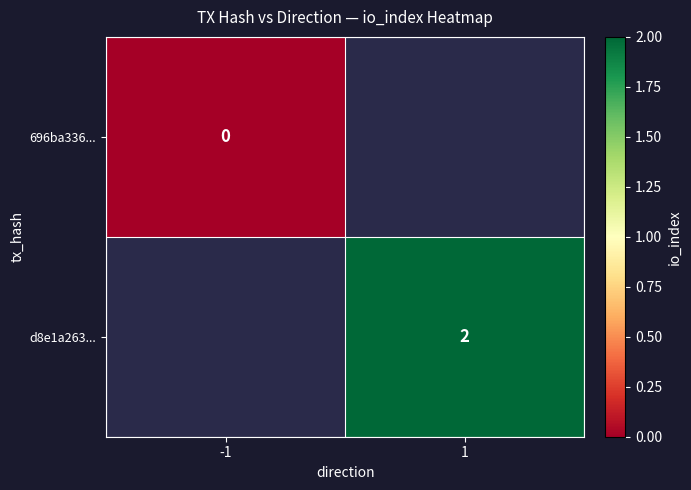

Count the number of categories in the chart.

2